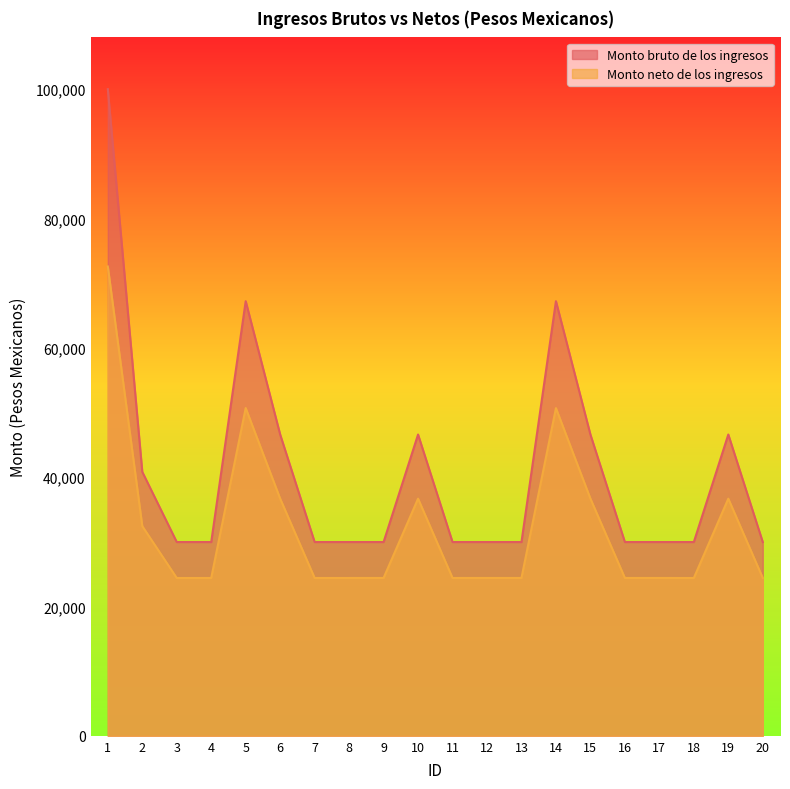

At 5, list the series in order from largest to smallest.

Monto bruto de los ingresos, Monto neto de los ingresos